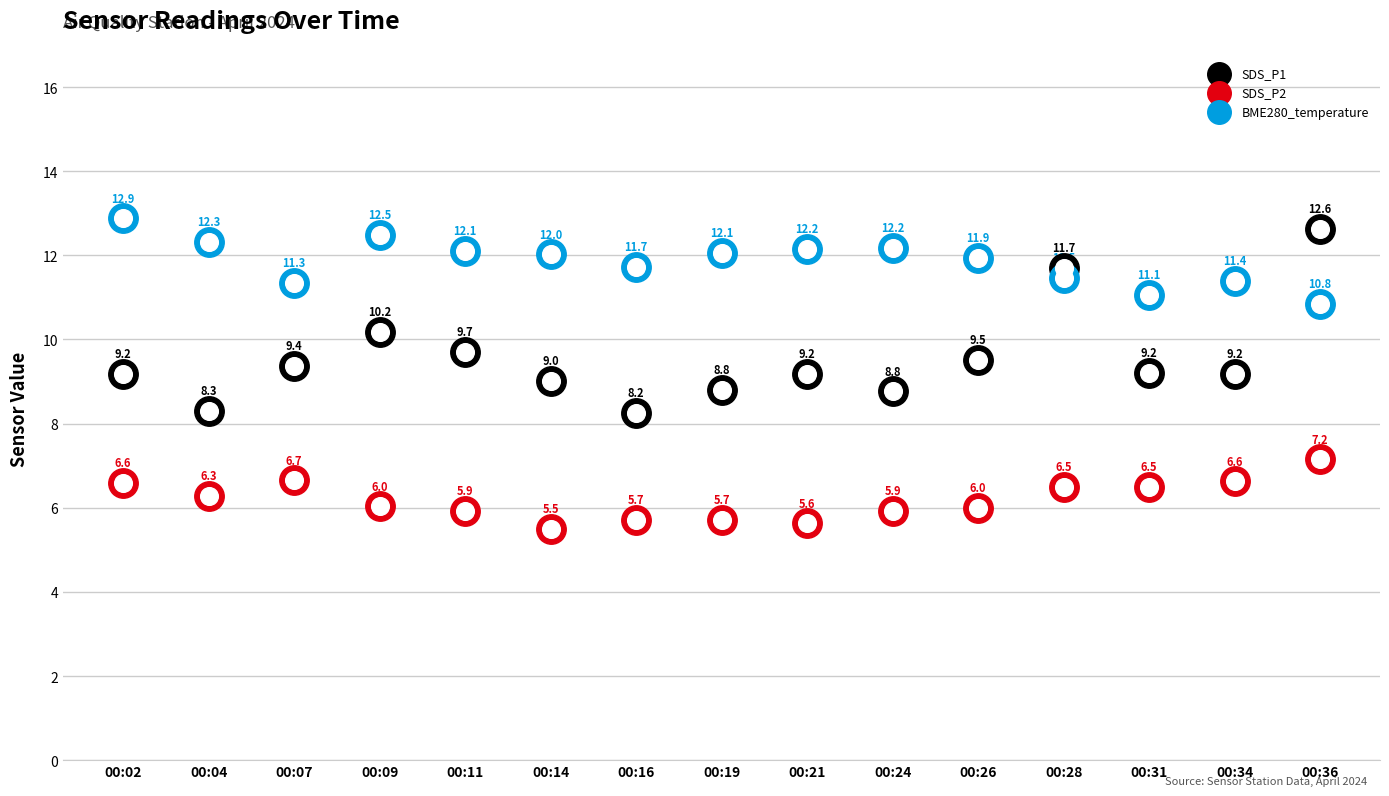

What is the total value across all series at 00:28?

29.7